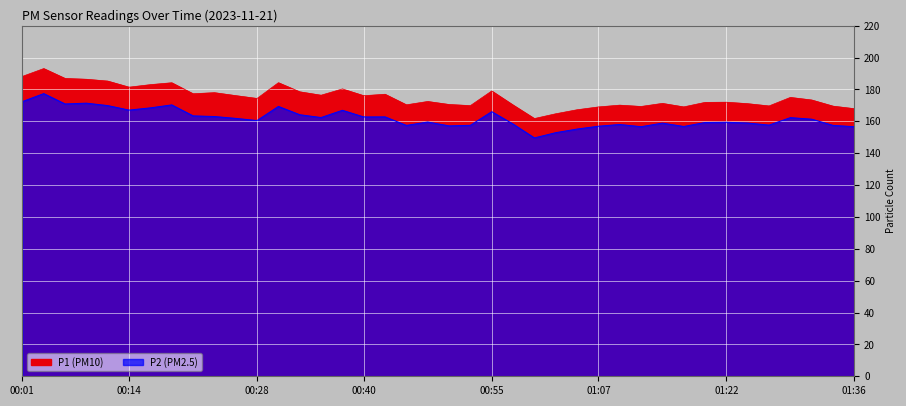

Where is the first local maximum for P1?

00:04